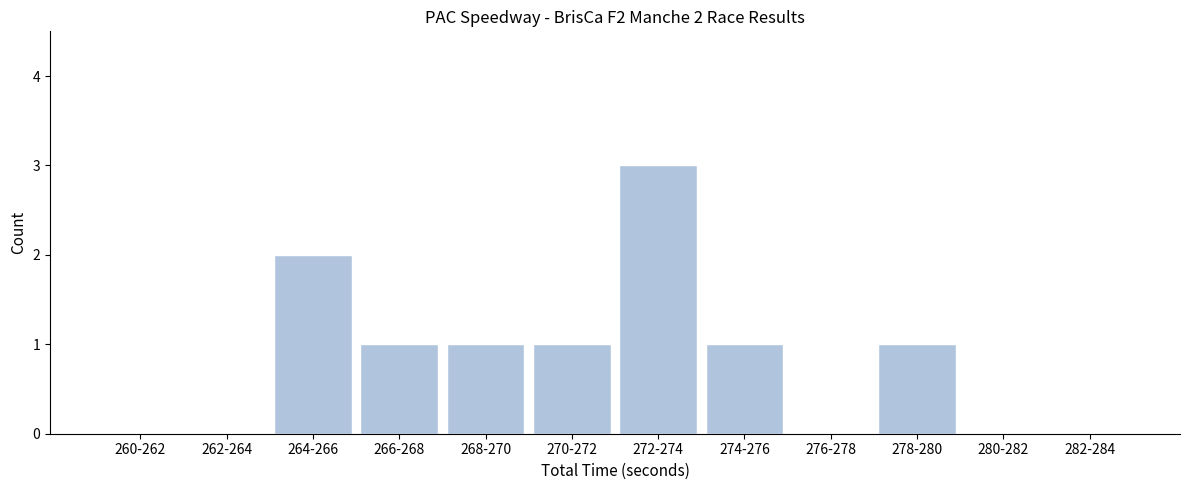

Reading left to right, what are all the values shown in this chart?

260-262=0	262-264=0	264-266=2	266-268=1	268-270=1	270-272=1	272-274=3	274-276=1	276-278=0	278-280=1	280-282=0	282-284=0